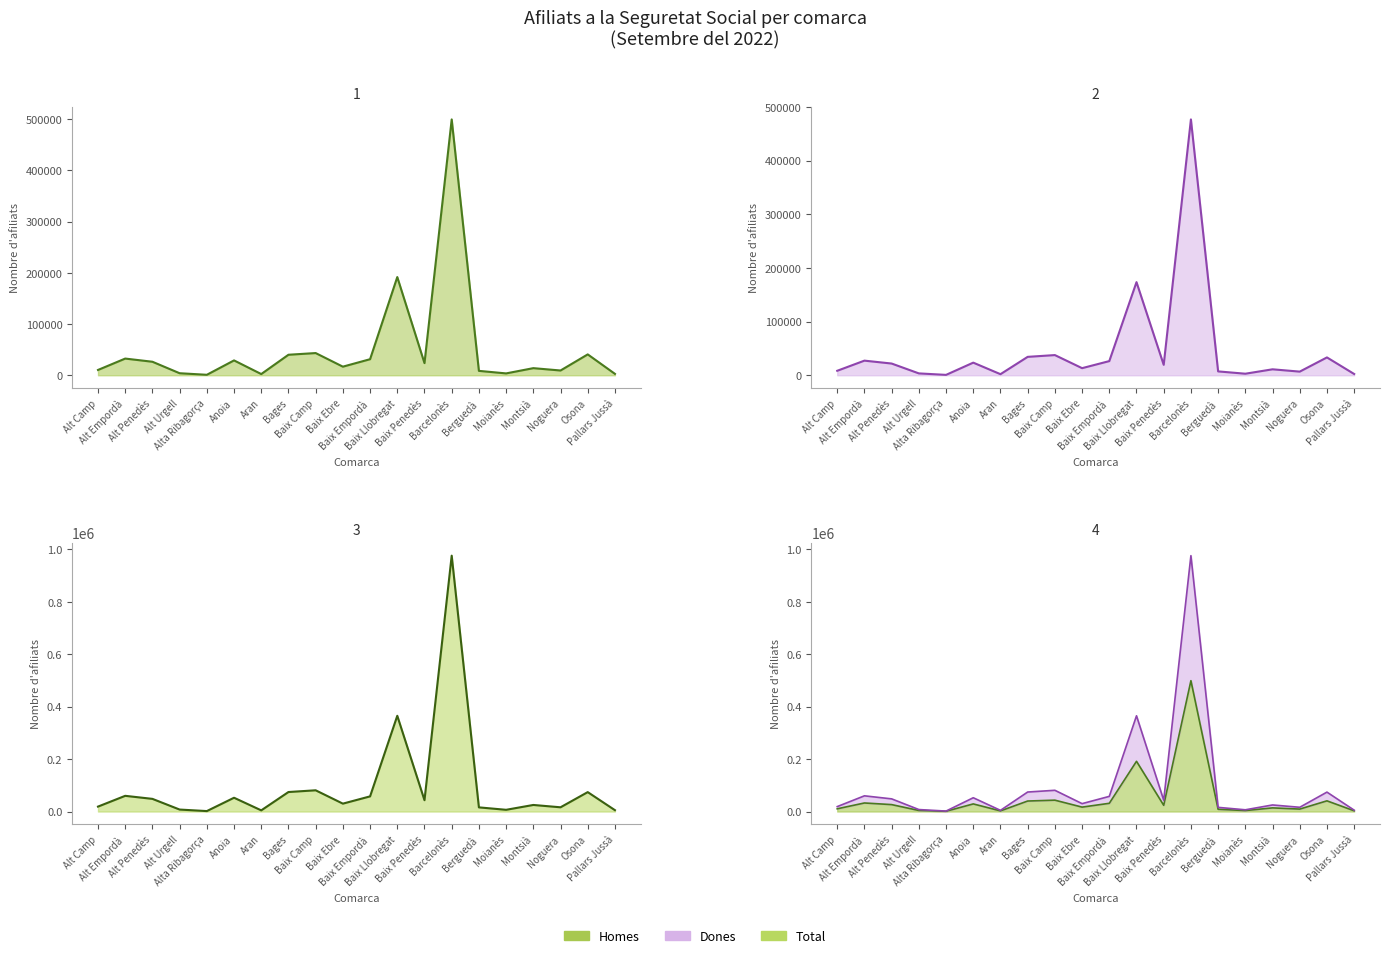

What is the sum of the Homes values at Montsià and Bages?

53967